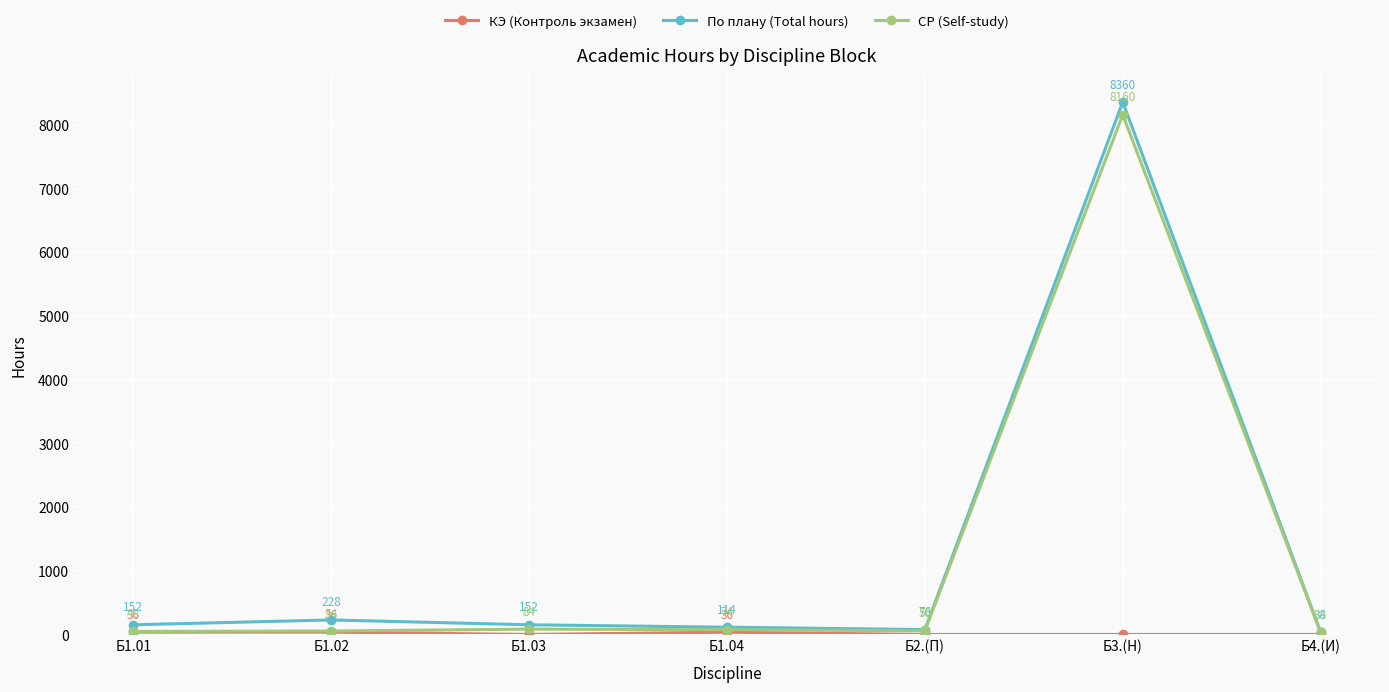

At which category does По плану (Total hours) reach its first local peak?

Б1.02